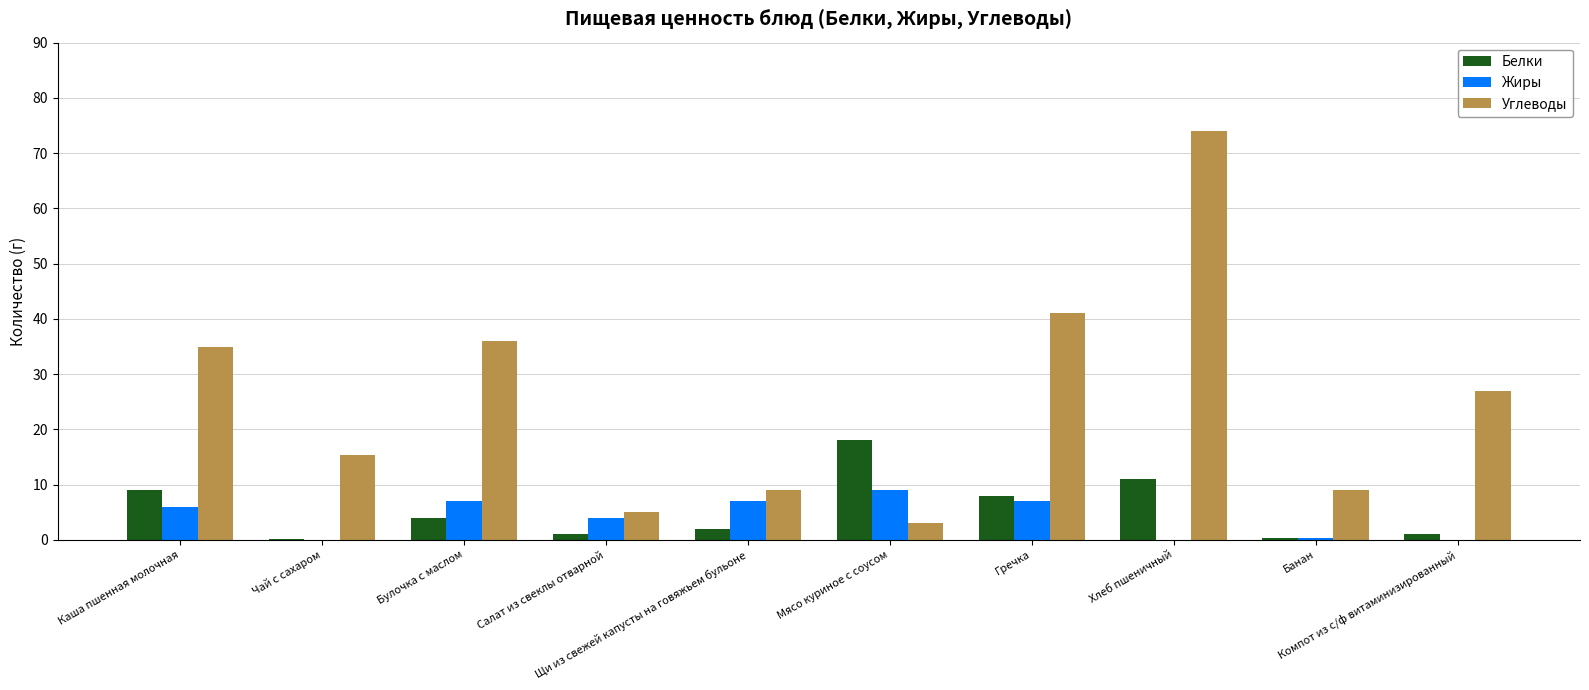

How many categories are shown in the chart?

10